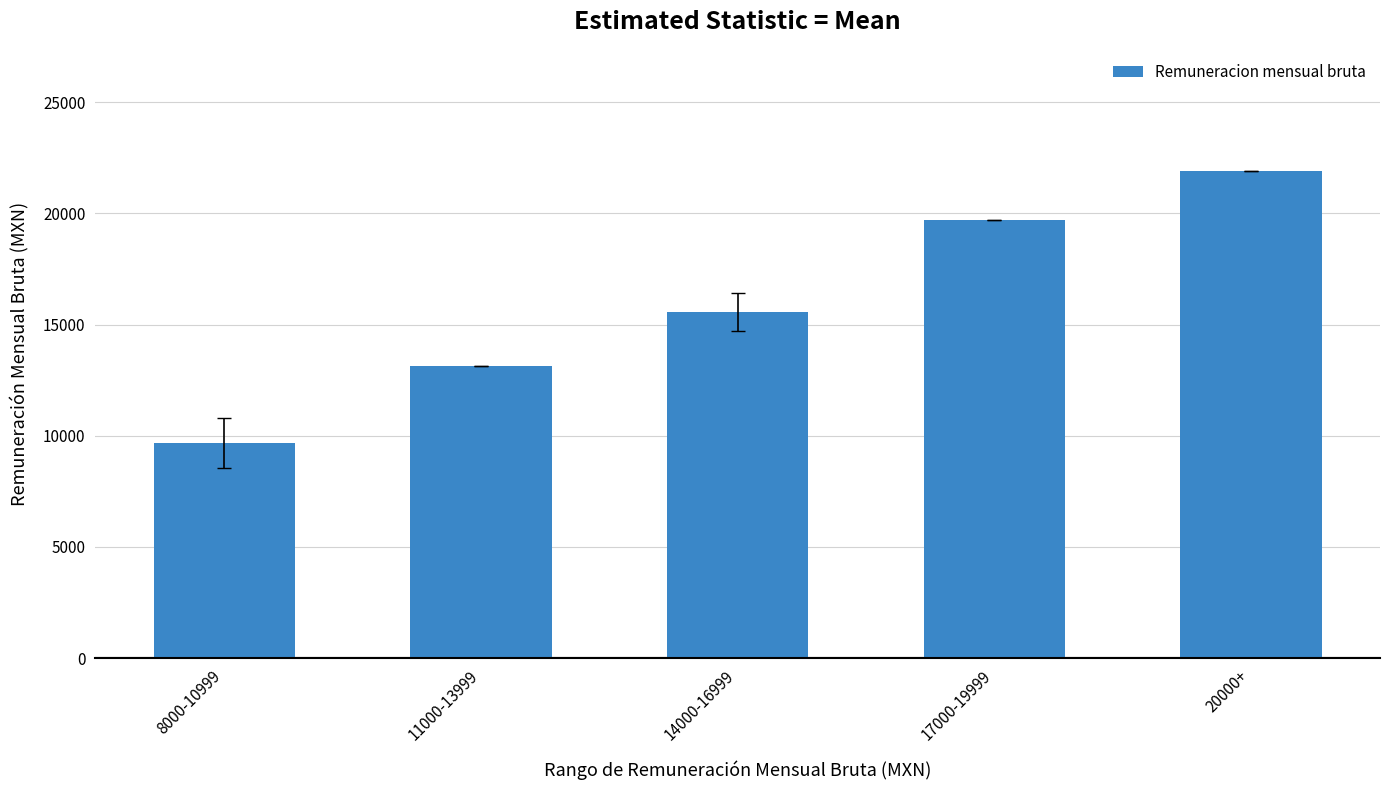

What is the ratio of the value at 14000-16999 to the value at 20000+?

0.7